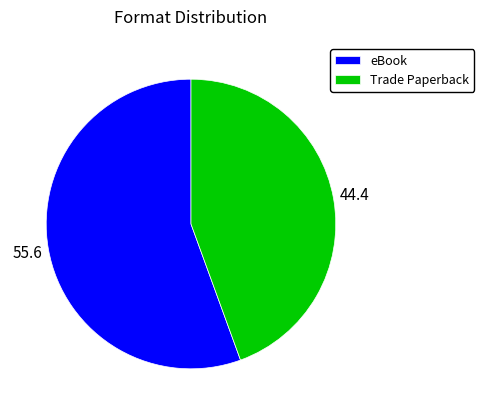

True or false: Trade Paperback accounts for 44% of the total.

True